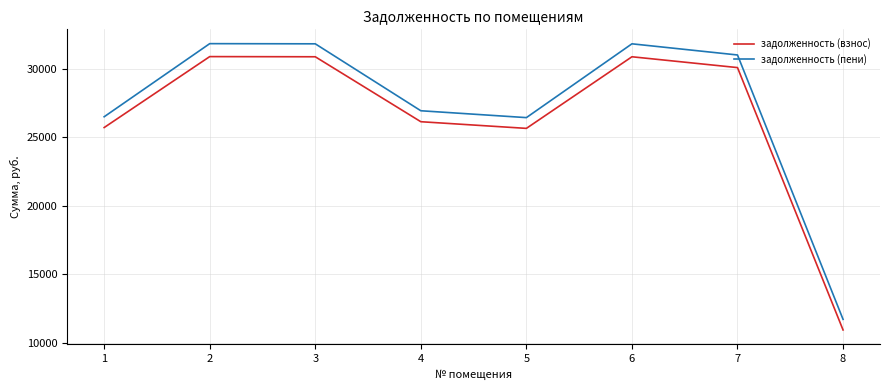

At 1, list the series in order from largest to smallest.

задолженность (пени), задолженность (взнос)